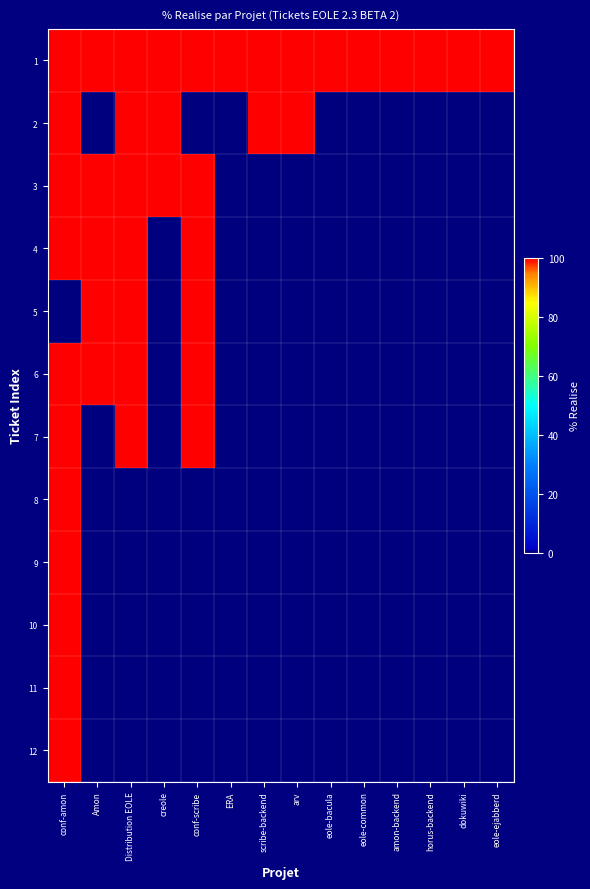

At how many categories does at least one series exceed 45?

14